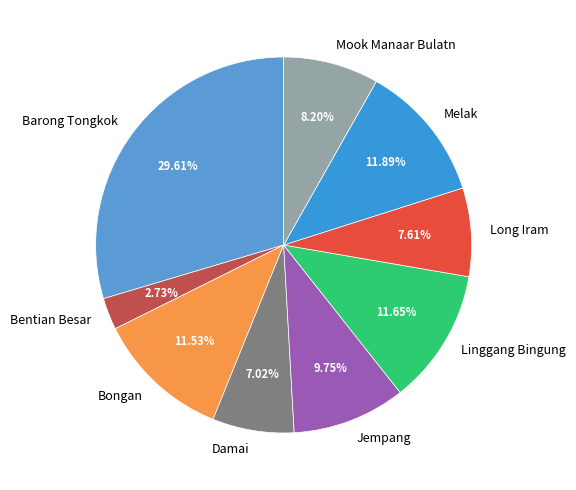

Is there any slice that represents more than half of the pie?

No